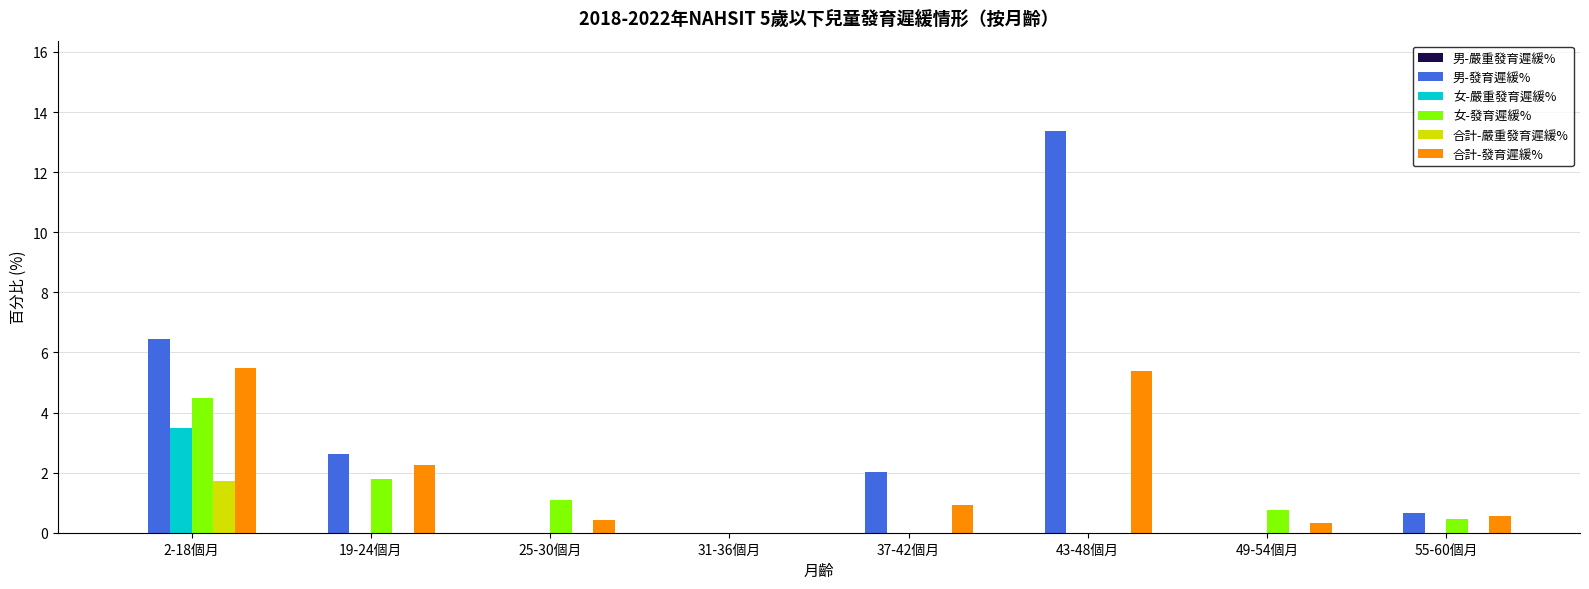

Which label corresponds to the largest value in the chart?

43-48個月